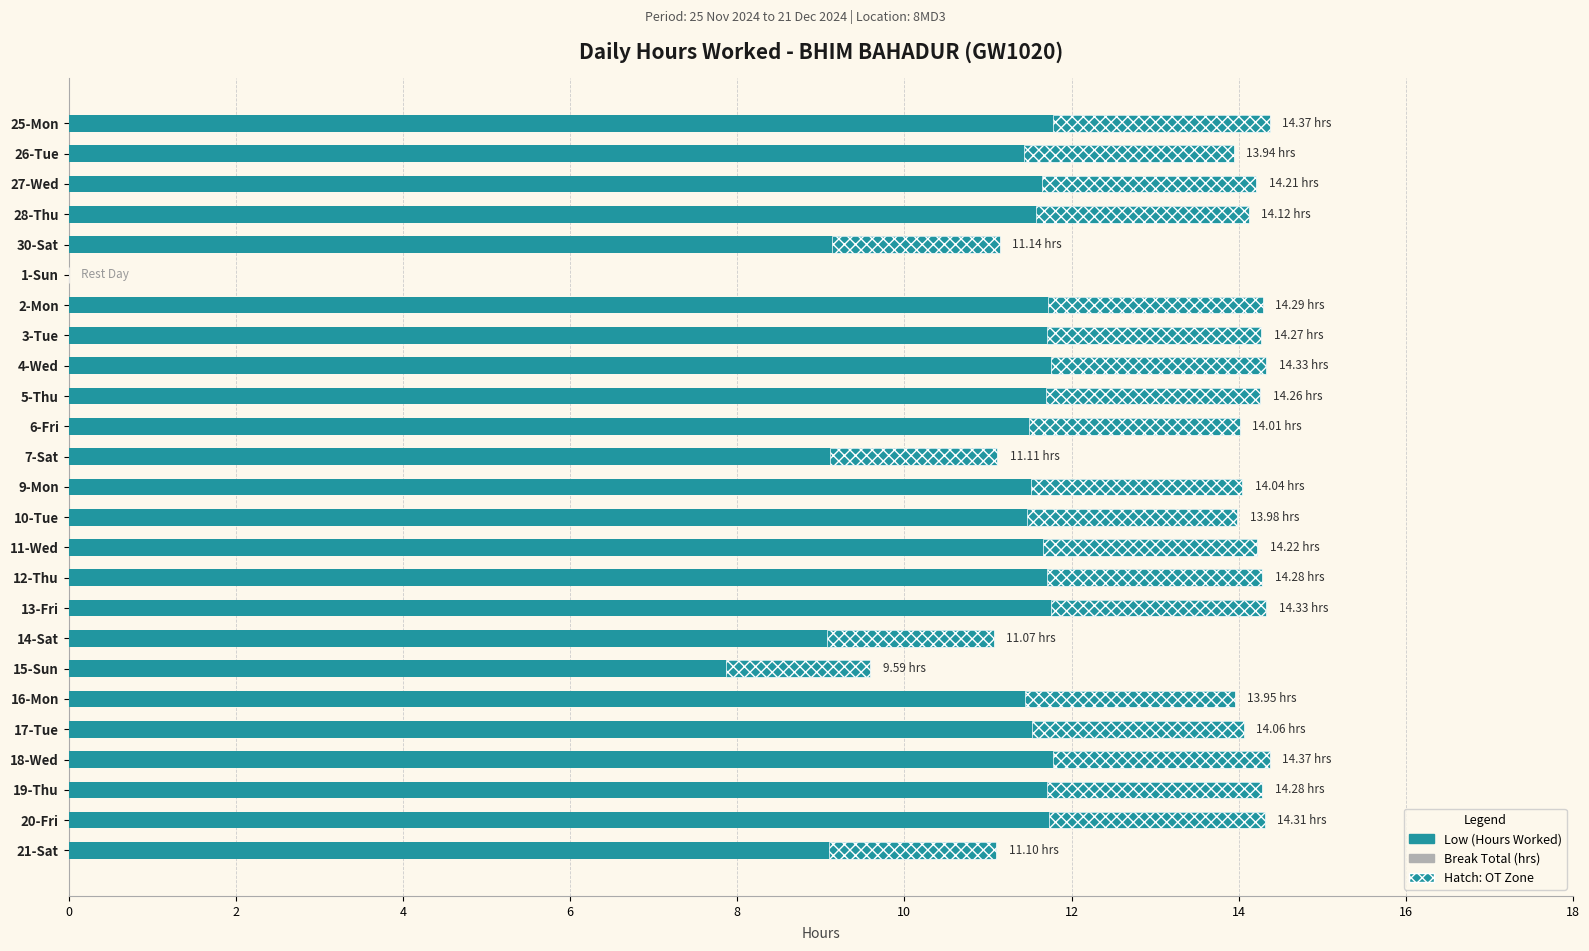

Rank the series at 10 from lowest to highest value.

Low (Hours Worked), Break Total